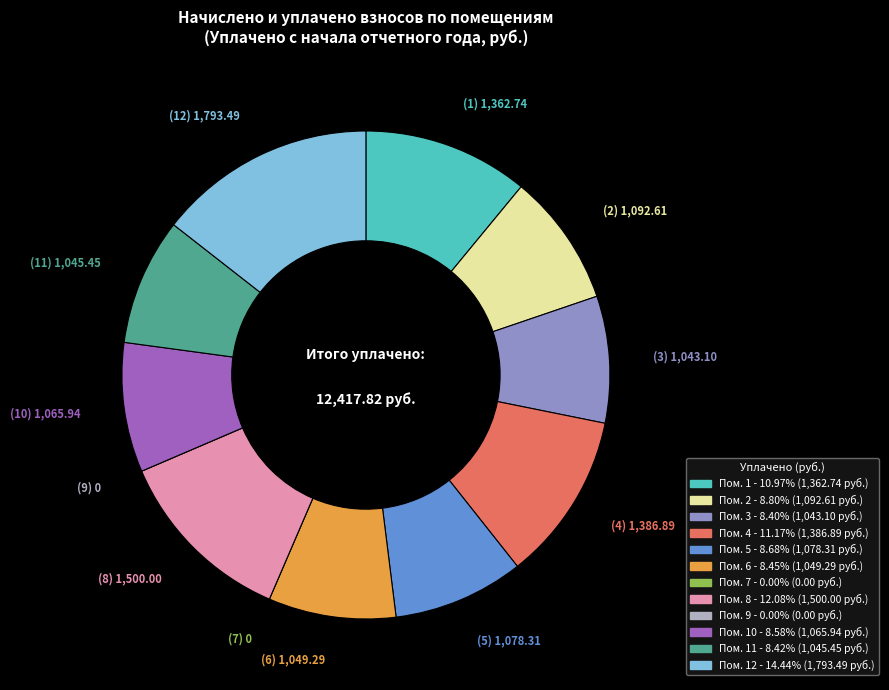

Is there a majority slice in this chart?

No